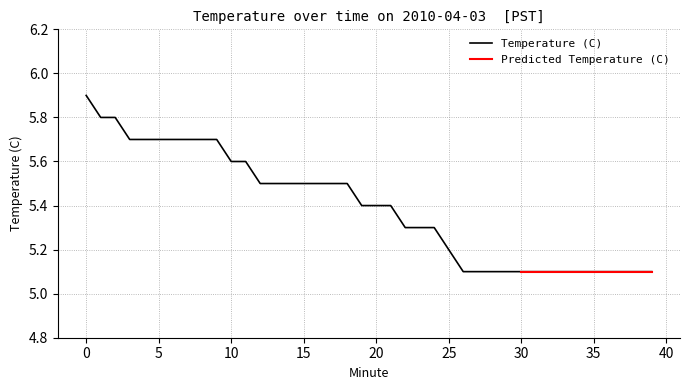

What is the value of the 34th point from the left?

5.1